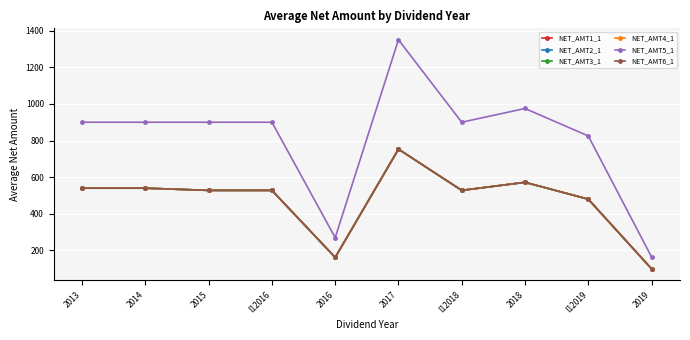

What is the sum of the NET_AMT6_1 values at I12016 and 2018?

1100